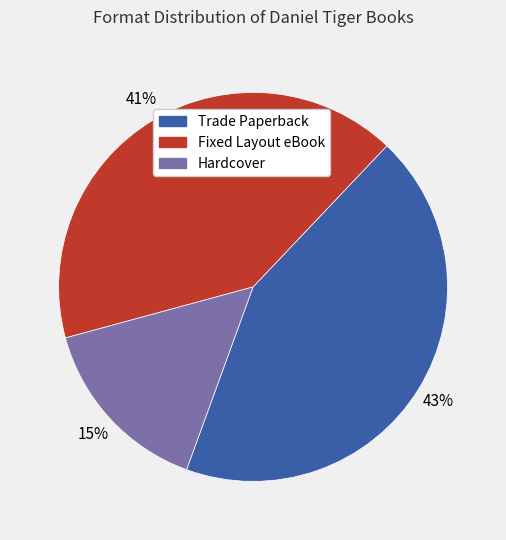

To the nearest percent, what is the average slice percentage?

33%